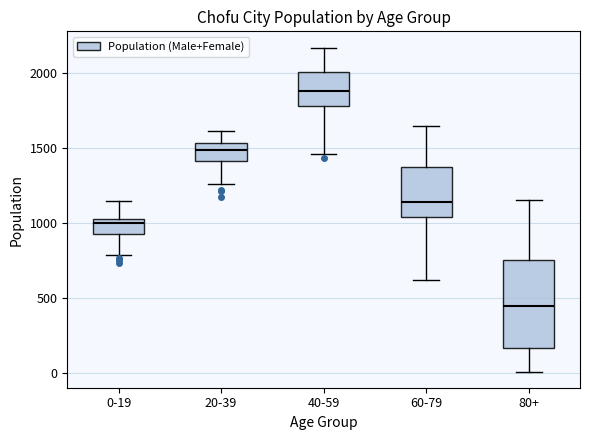

Reading left to right, read every box against the y-axis: the position of its median line, the range the box covers, and the ends of its whiskers. The values are not printed on the chart, so give them approximately, as read against the axis.

0-19: median 1000, box 950 to 1050, whiskers 800 to 1150
20-39: median 1500, box 1400 to 1550, whiskers 1250 to 1600
40-59: median 1900, box 1800 to 2000, whiskers 1450 to 2150
60-79: median 1150, box 1050 to 1350, whiskers 600 to 1650
80+: median 450, box 150 to 750, whiskers 0 to 1150